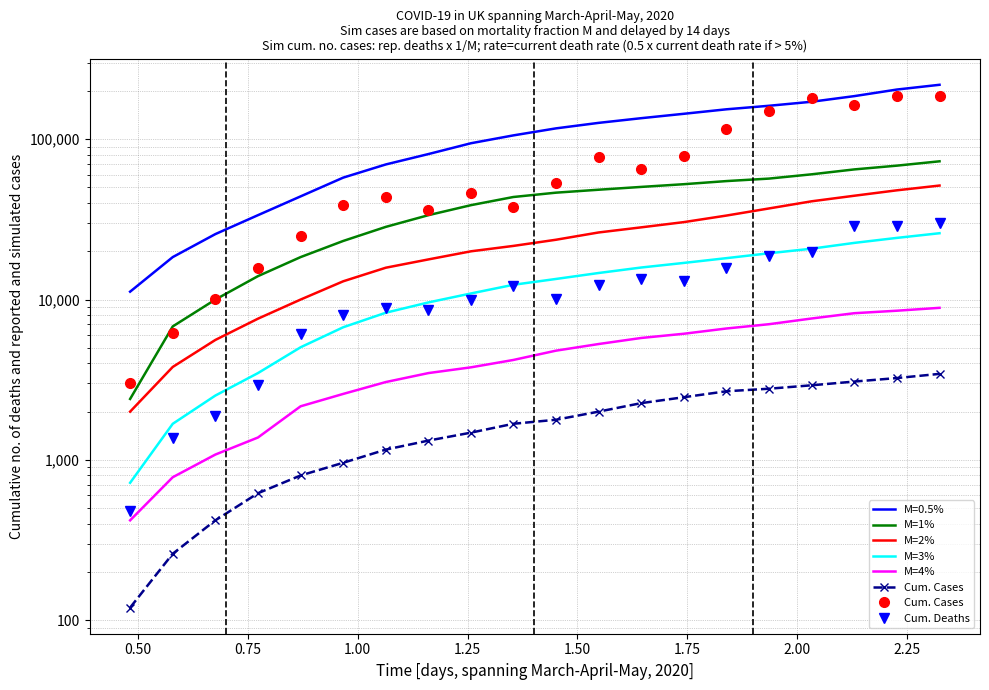

Which series has the largest total across all categories?

Cum. Cases